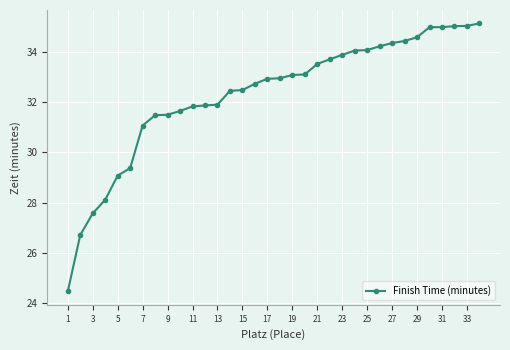

What is the value of the 19th point from the left?

33.1